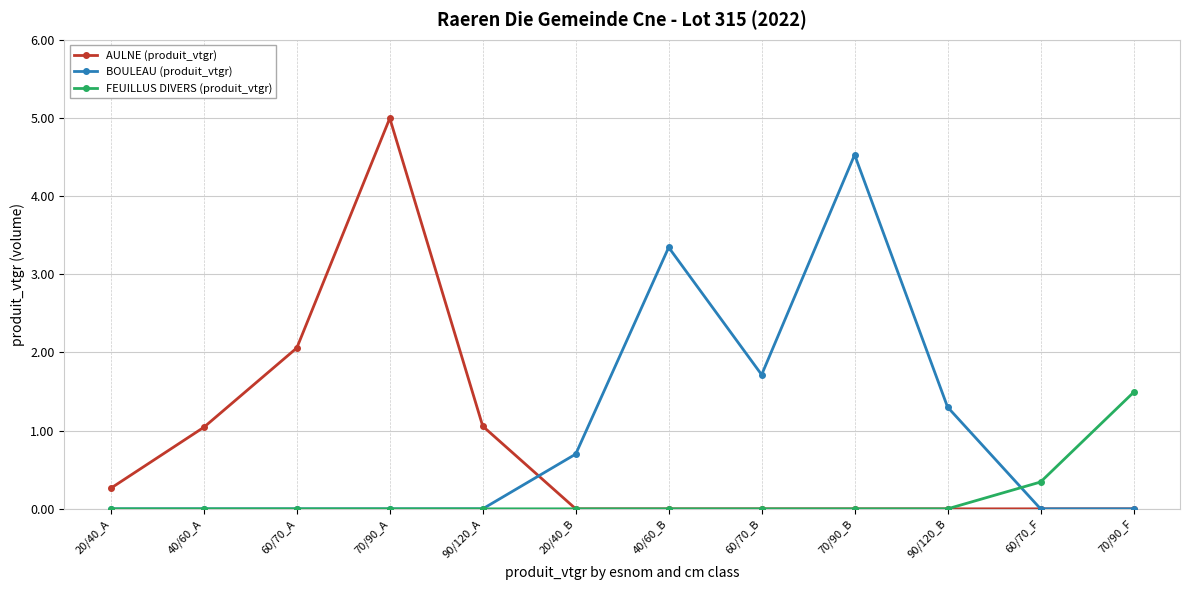

What is the label of the 12th point from the left?

70/90_F